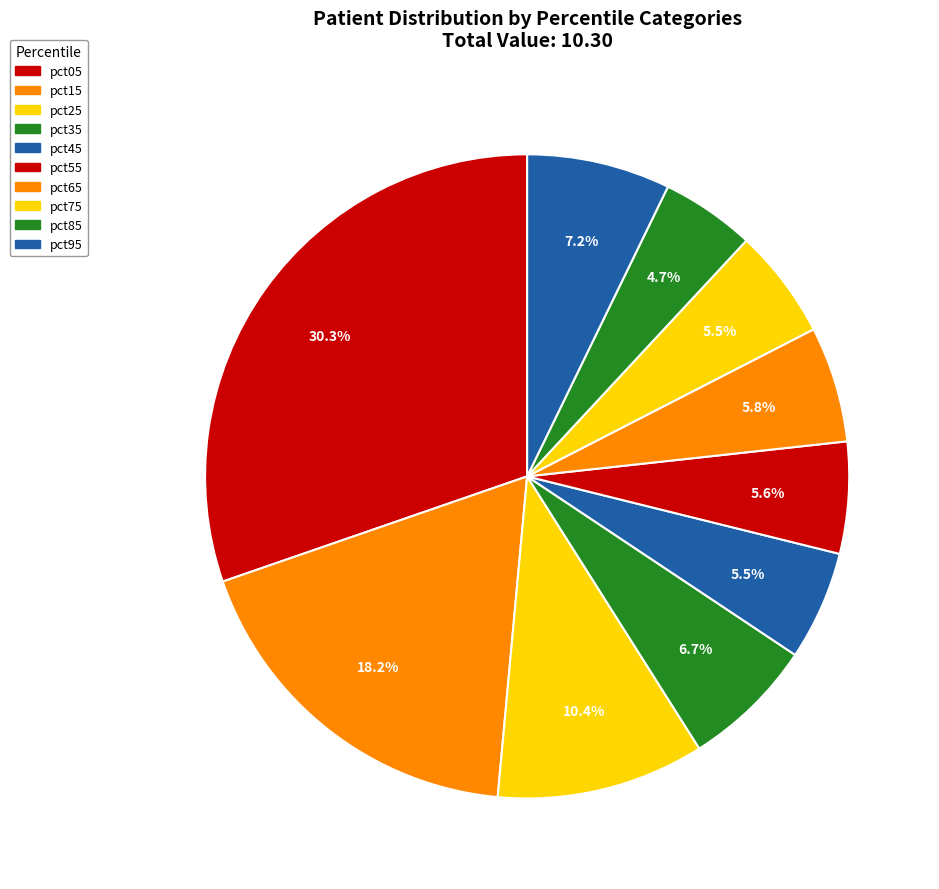

The pct05 slice represents 18% of the pie. True or false?

False